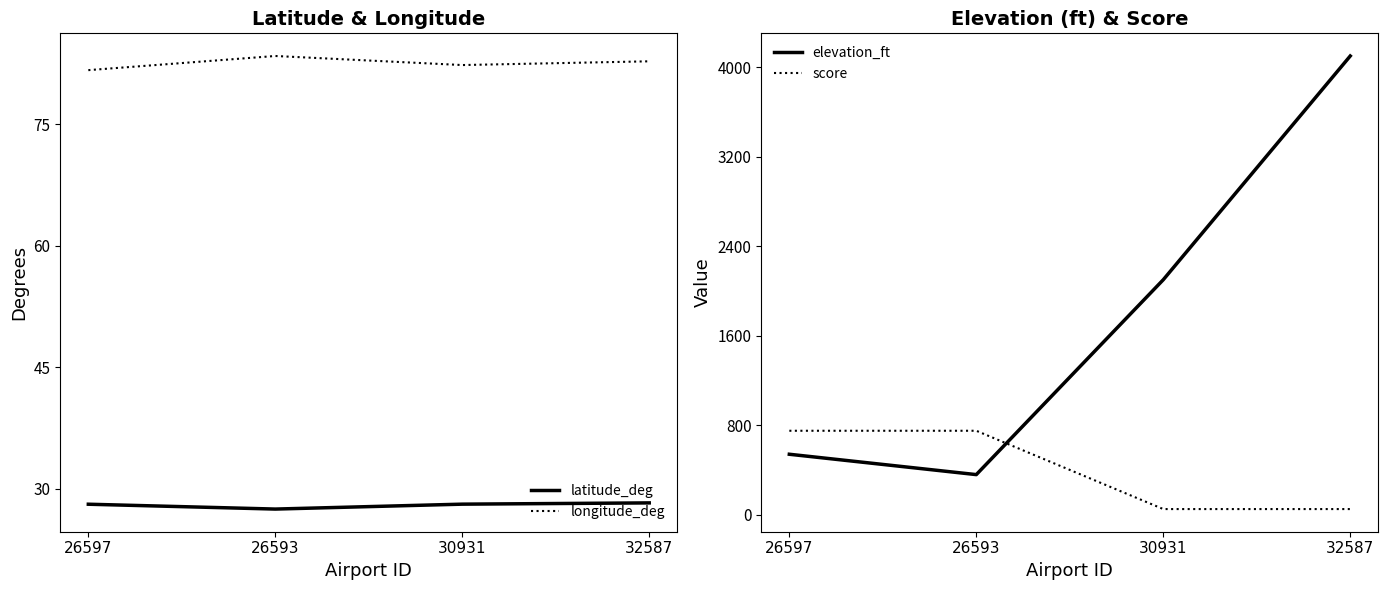

After their last crossing, which series has the higher values: longitude_deg or score?

longitude_deg